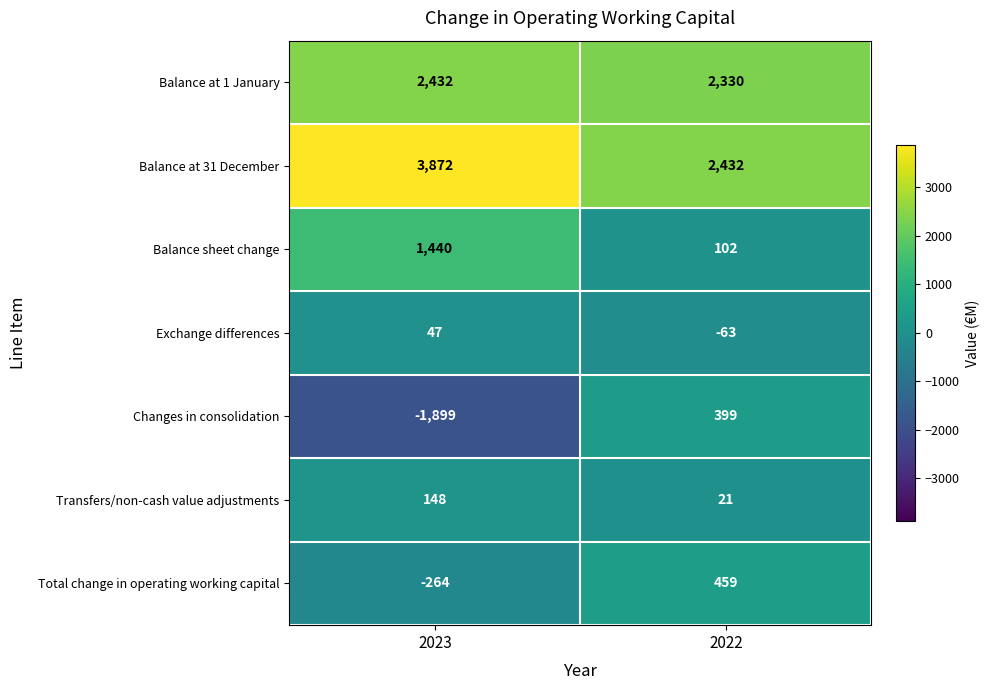

At which label does Balance at 1 January reach its minimum?

2022